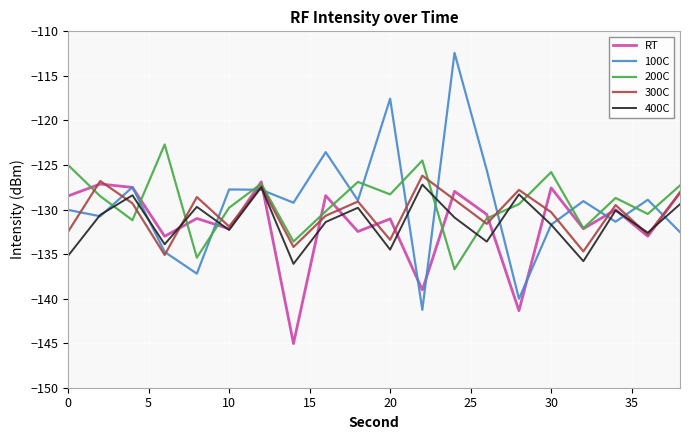

How many distinct data groups are displayed?

5